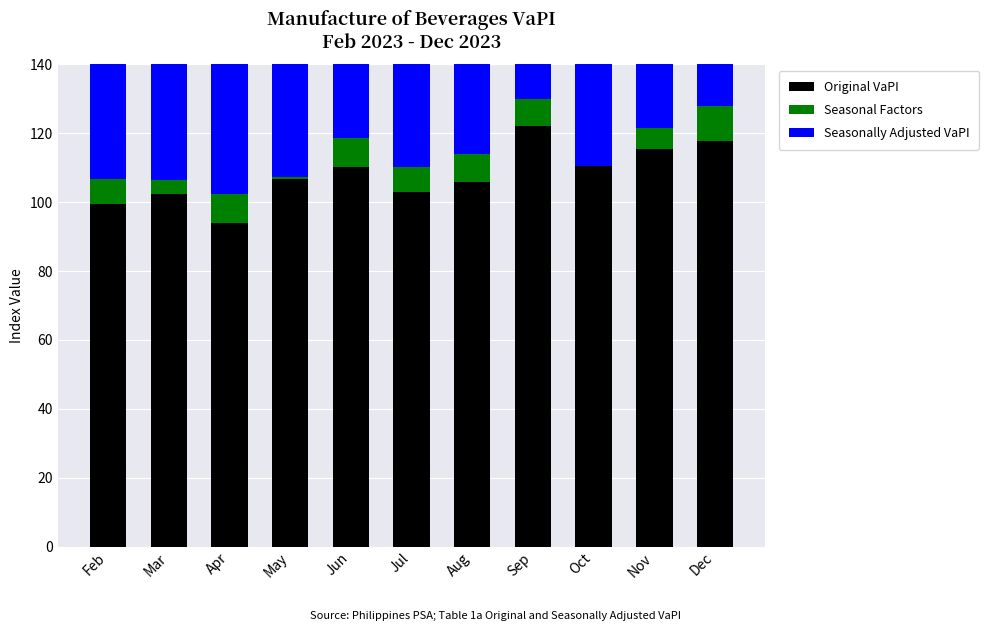

Read the Seasonal Factors value at Oct.

0.2